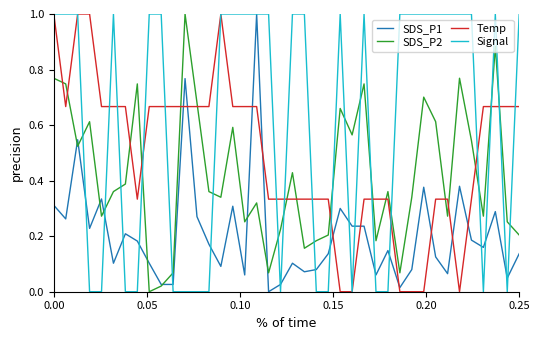

Which series ends up on top after the final intersection of SDS_P2 and Temp?

Temp